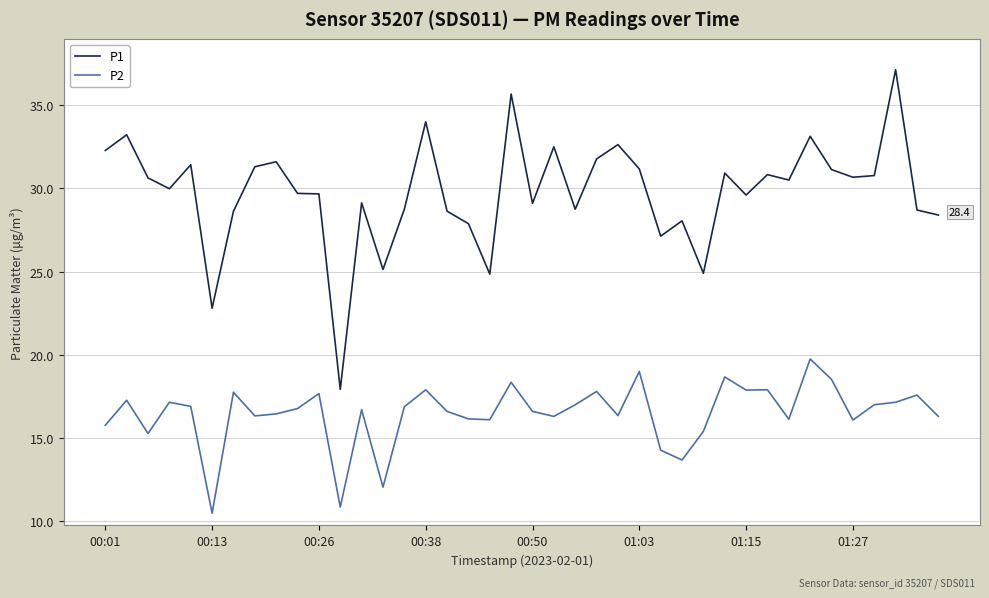

How many series are shown in this chart?

2